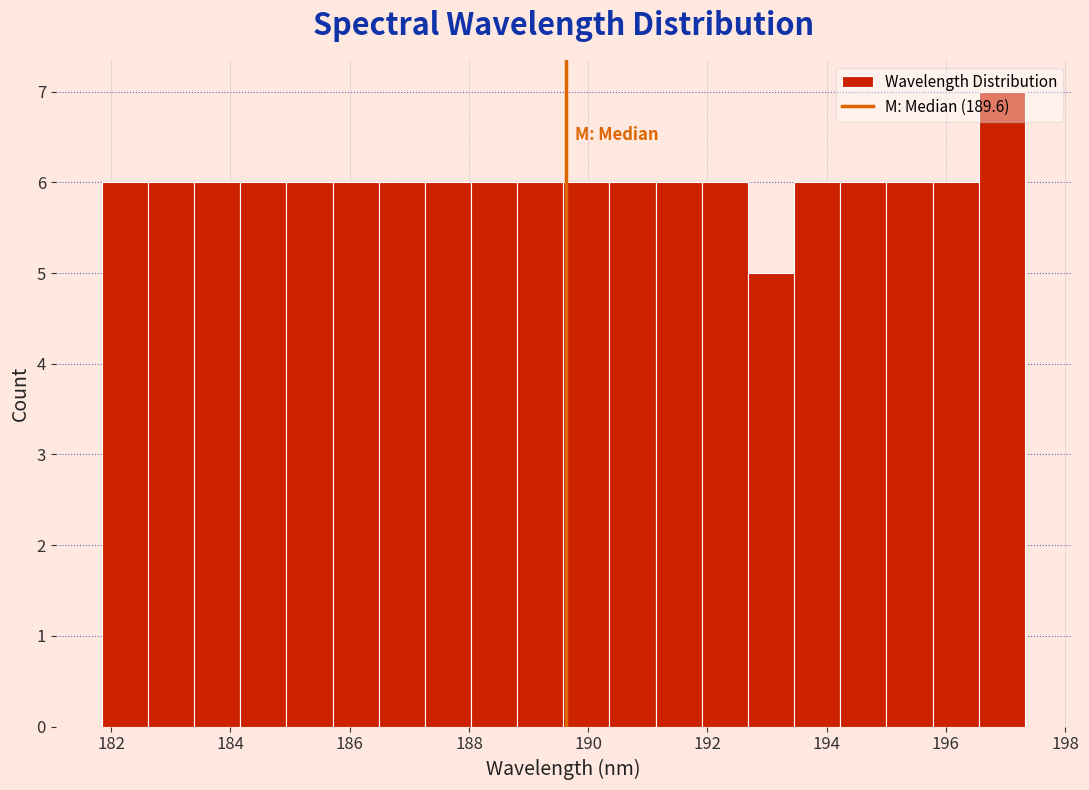

Around what value on the x-axis is the tallest bar? Give the approximate position of its centre, as read against the axis.

197.0